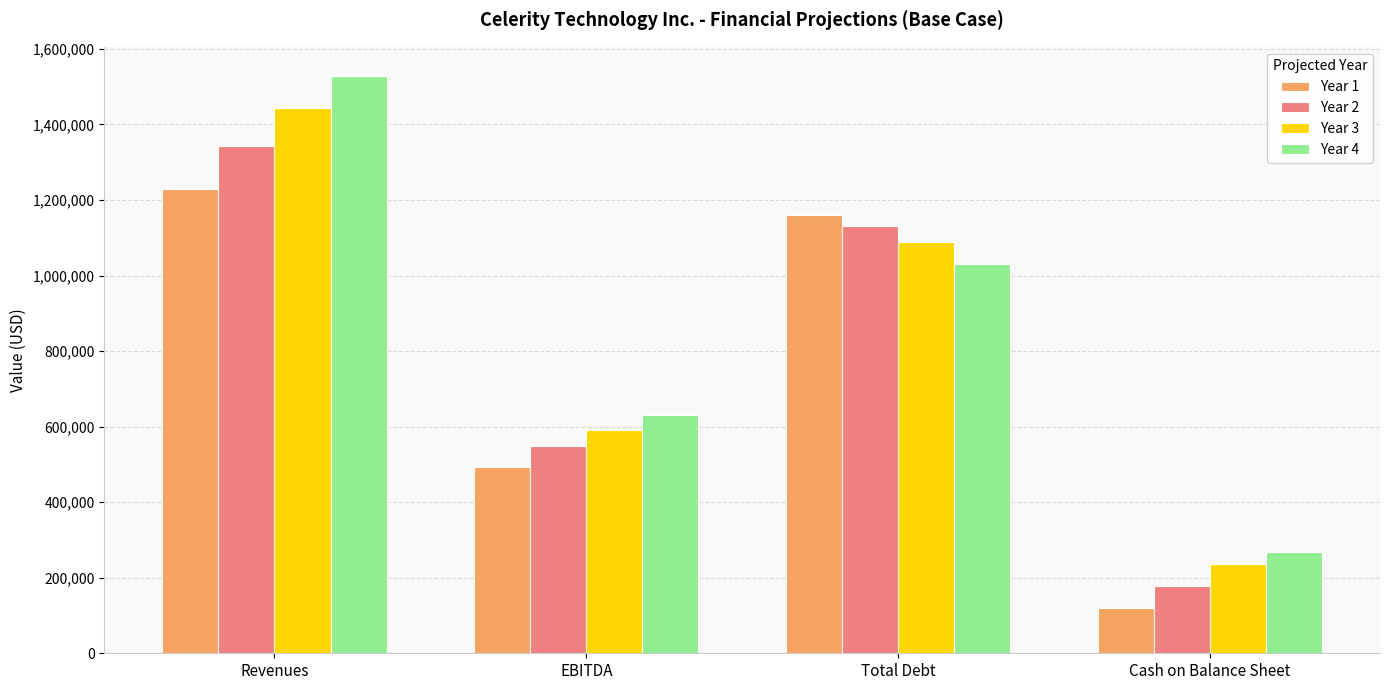

Rank the series by their maximum value, from highest to lowest.

Year 4, Year 3, Year 2, Year 1